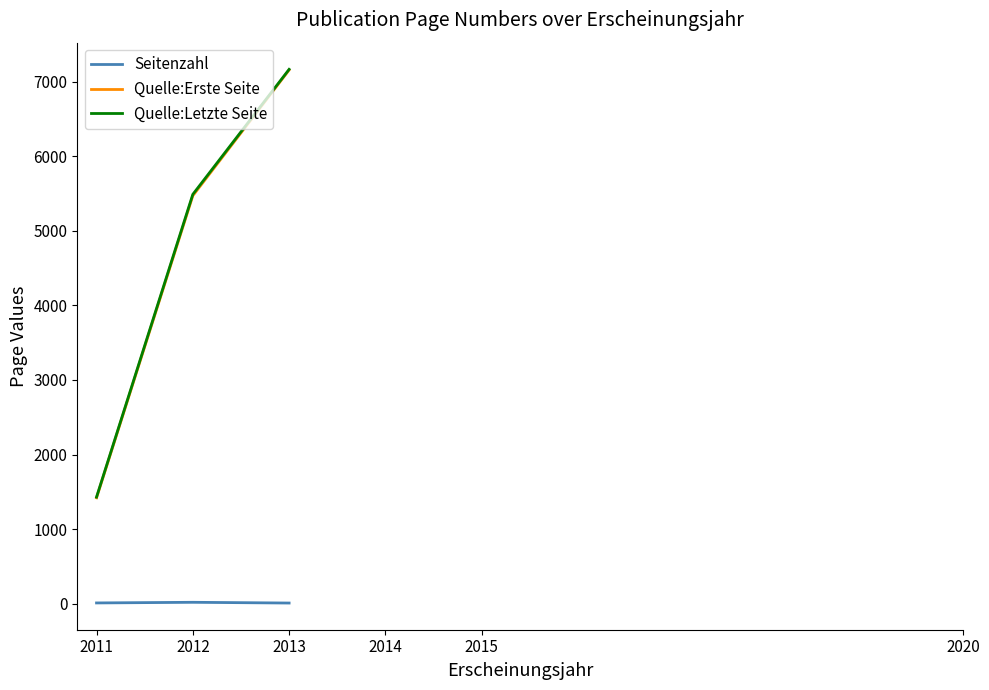

What is the value of the Seitenzahl point at the 1st from the left?

10.0